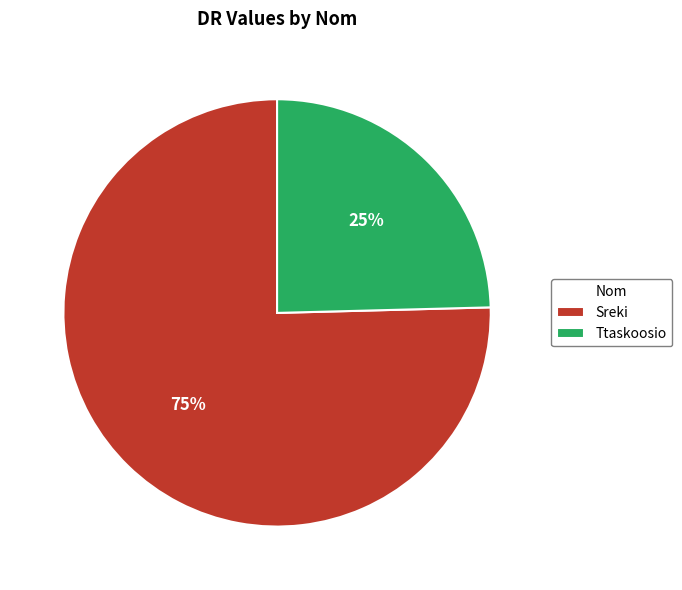

Do Sreki and Ttaskoosio together represent more than half of the pie?

Yes